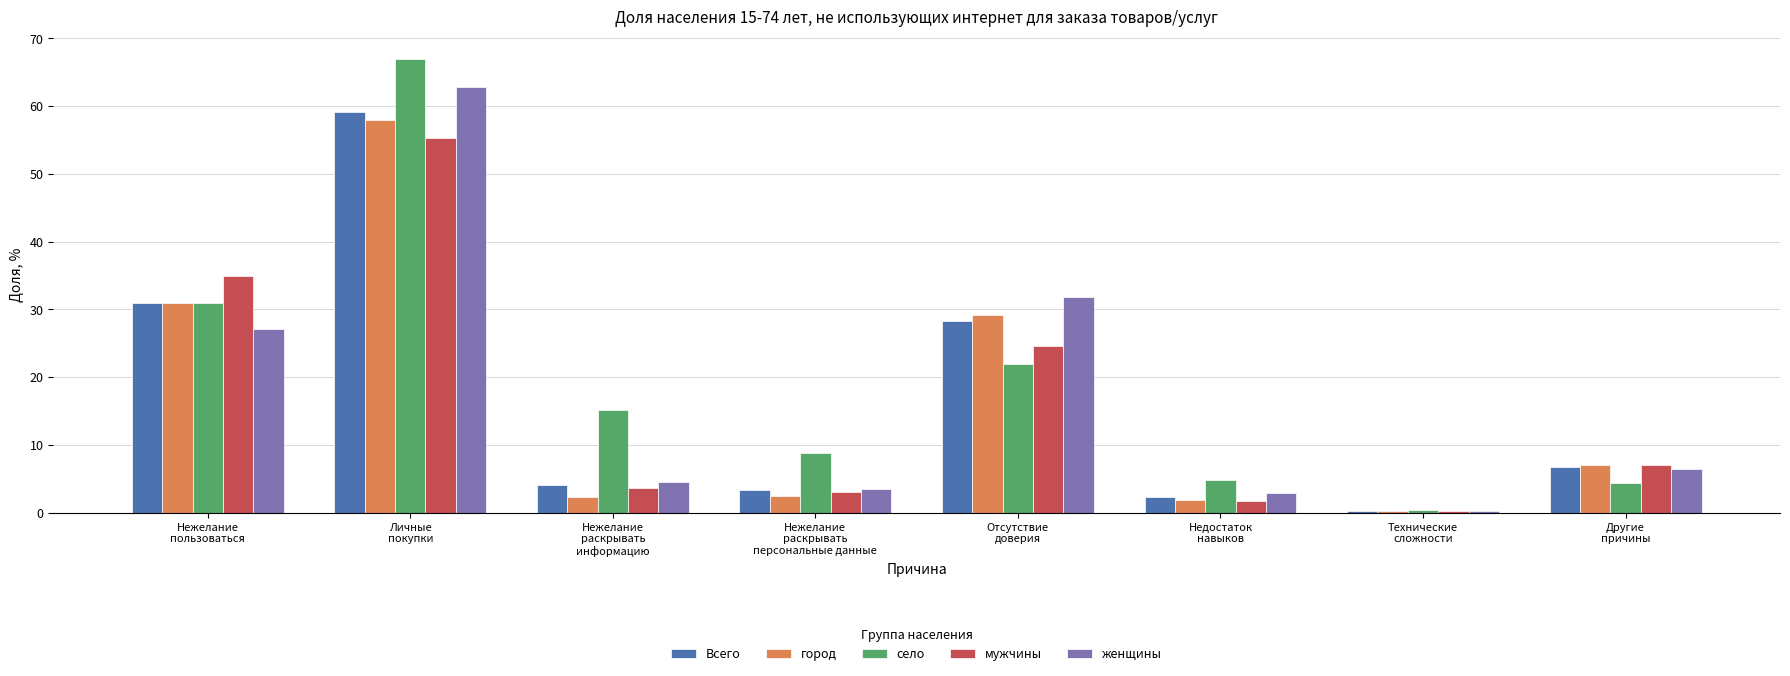

What is the highest value of the село series?

66.9